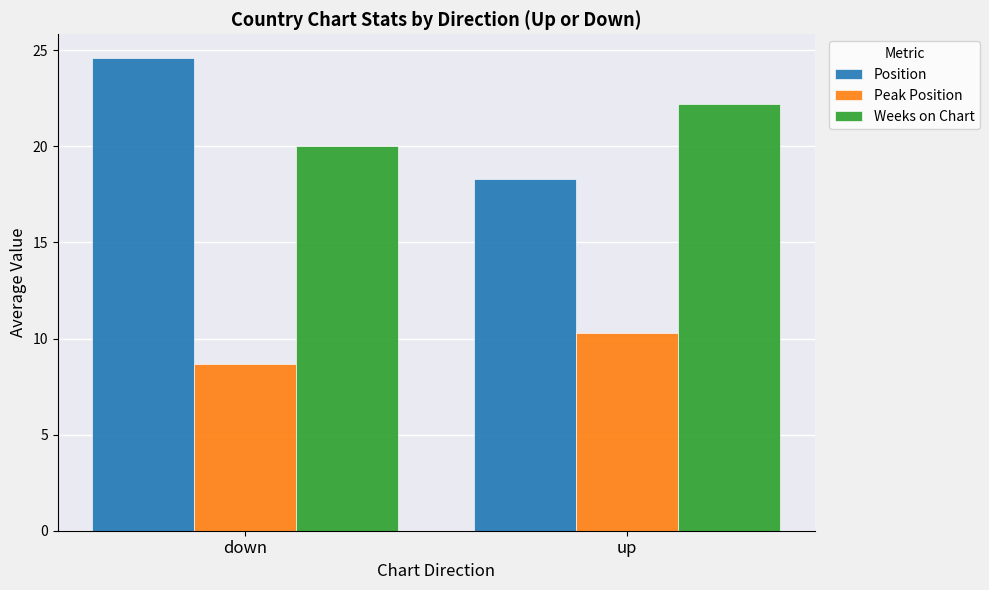

List the series in order of their peak value, highest first.

Position, Weeks on Chart, Peak Position